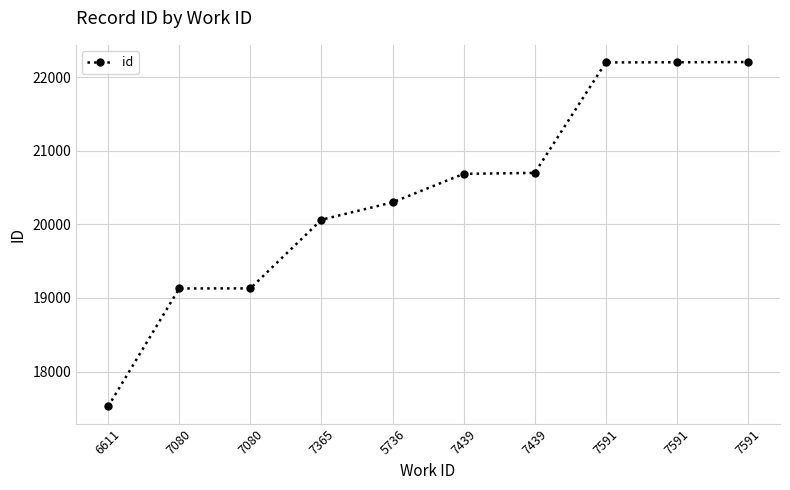

Count the number of categories in the chart.

10